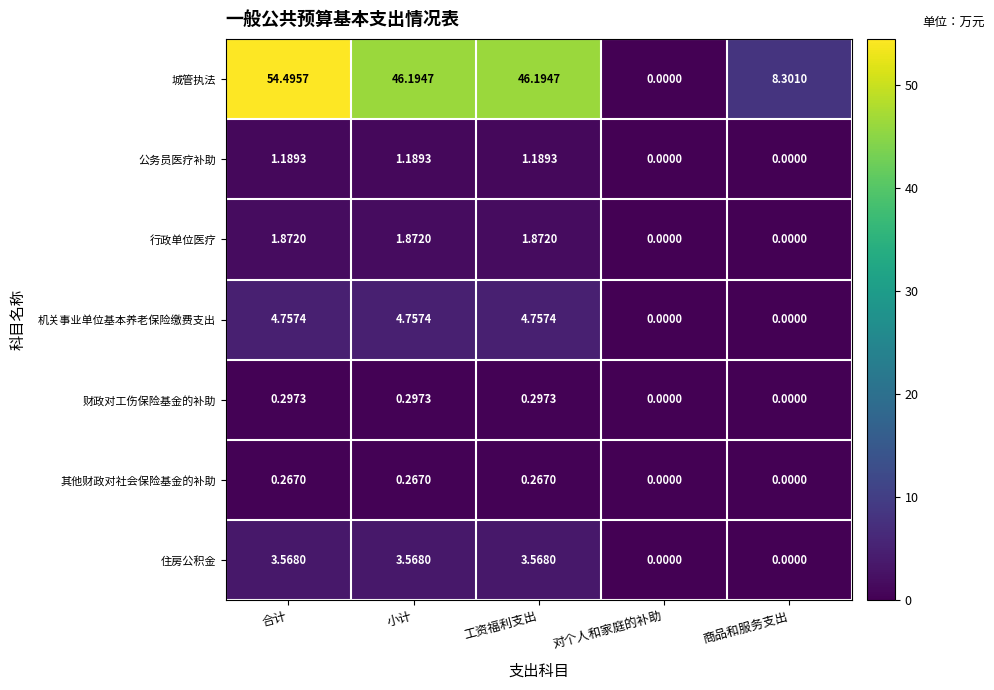

At which category does the chart reach its peak across all series?

合计